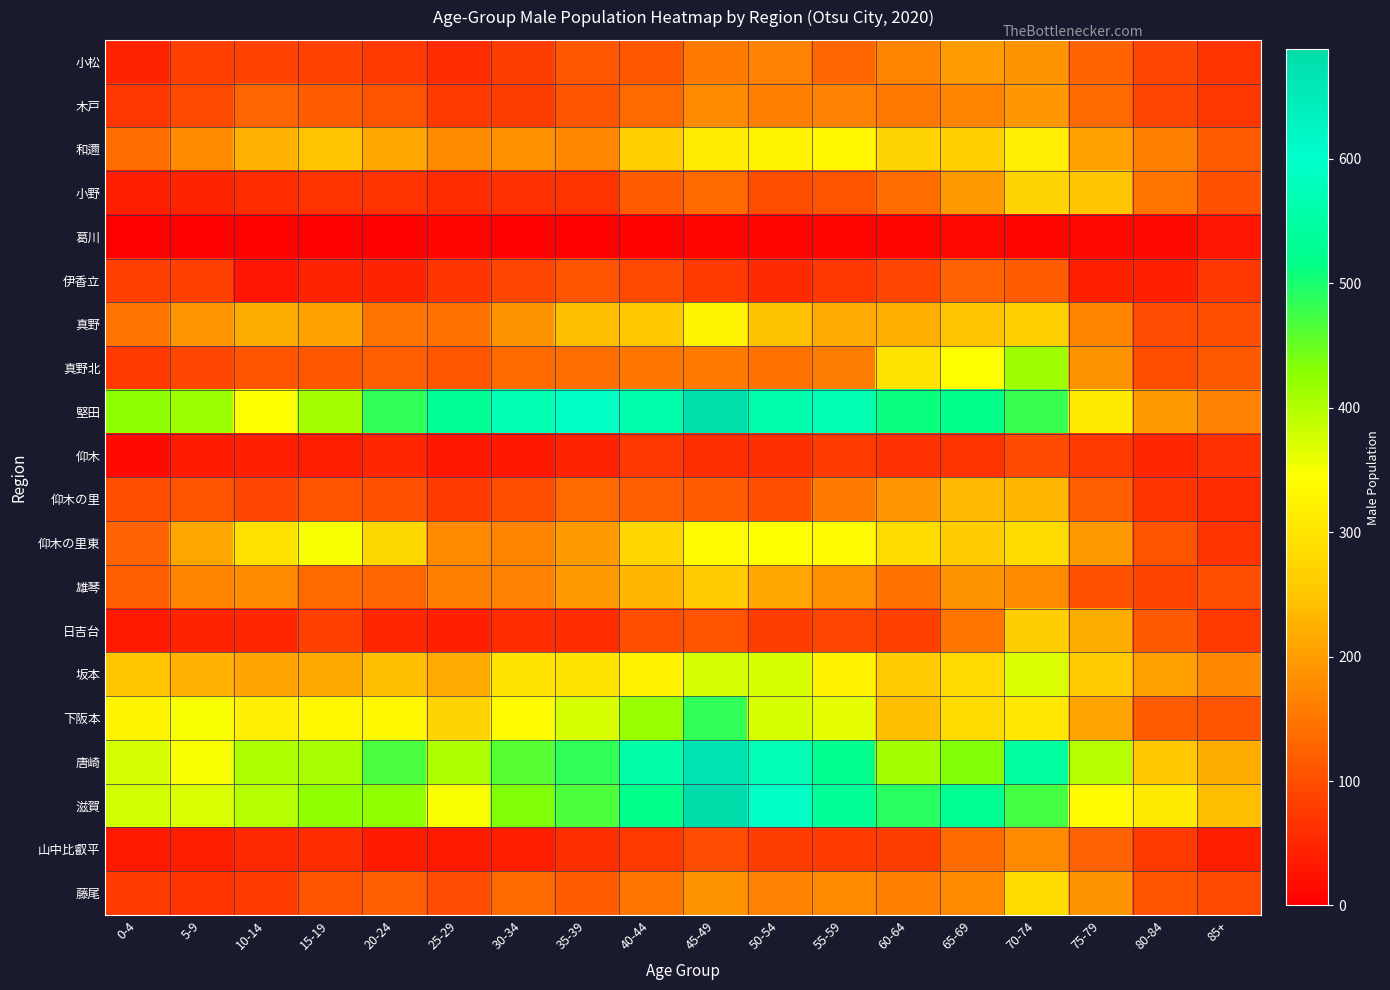

Which series has the largest range (max minus min)?

堅田